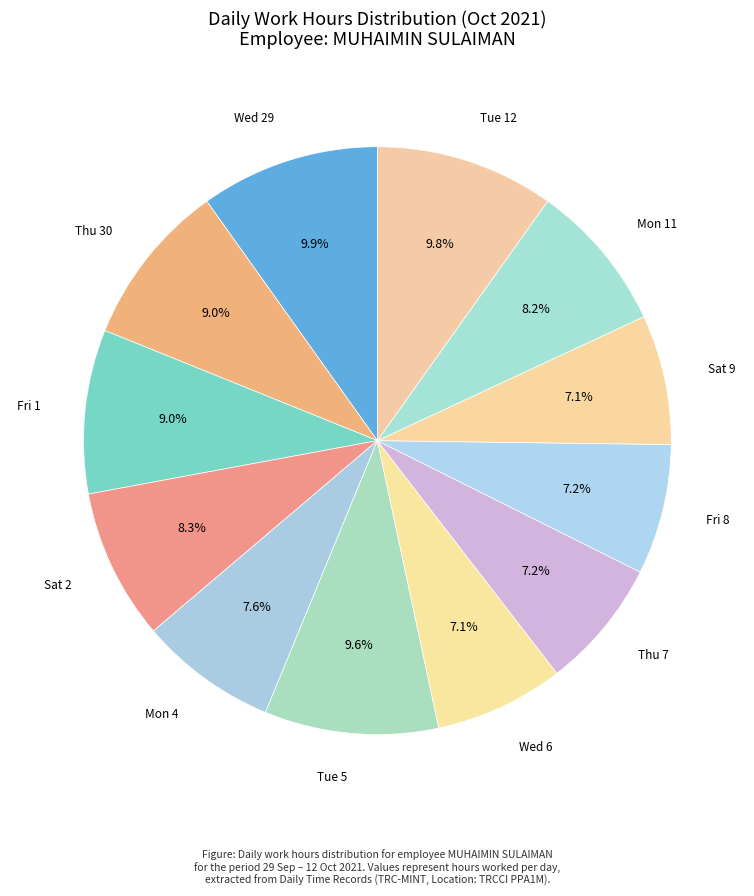

How many slices are in this pie chart?

12